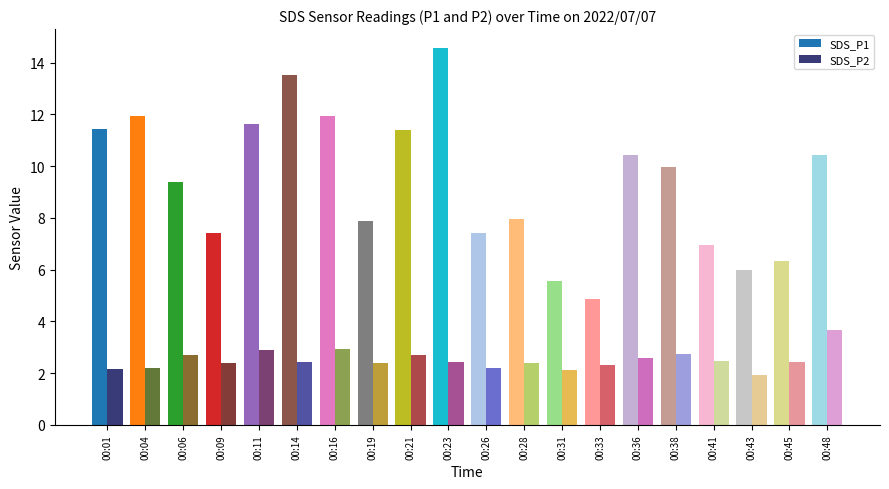

What is the value of the SDS_P2 bar at the 1st from the left?

2.1